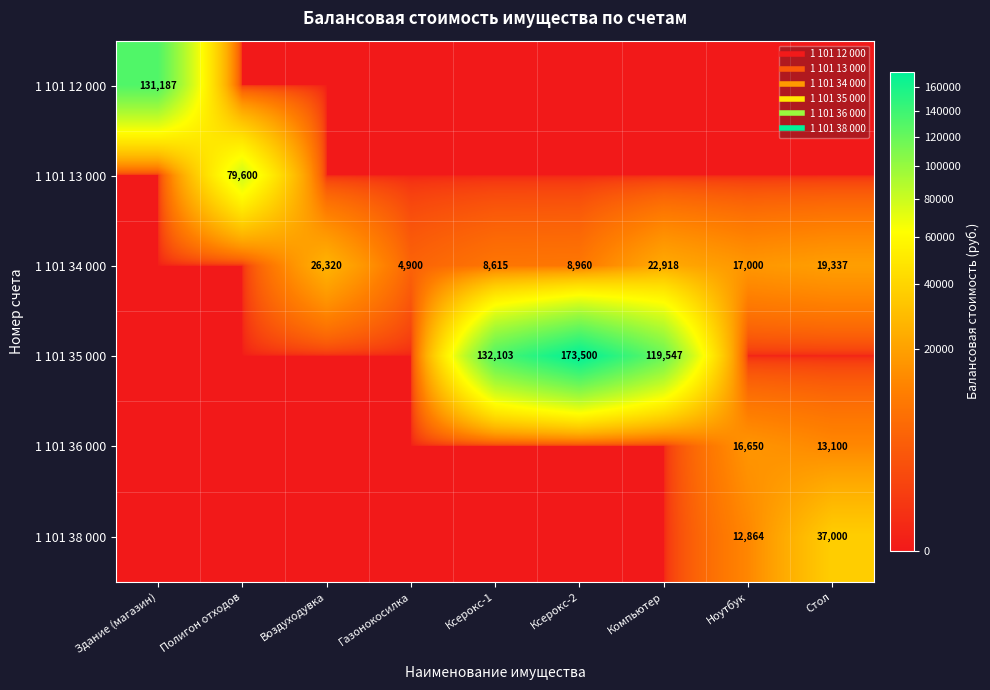

At which category is the sum across all series the highest?

Ксерокс-2